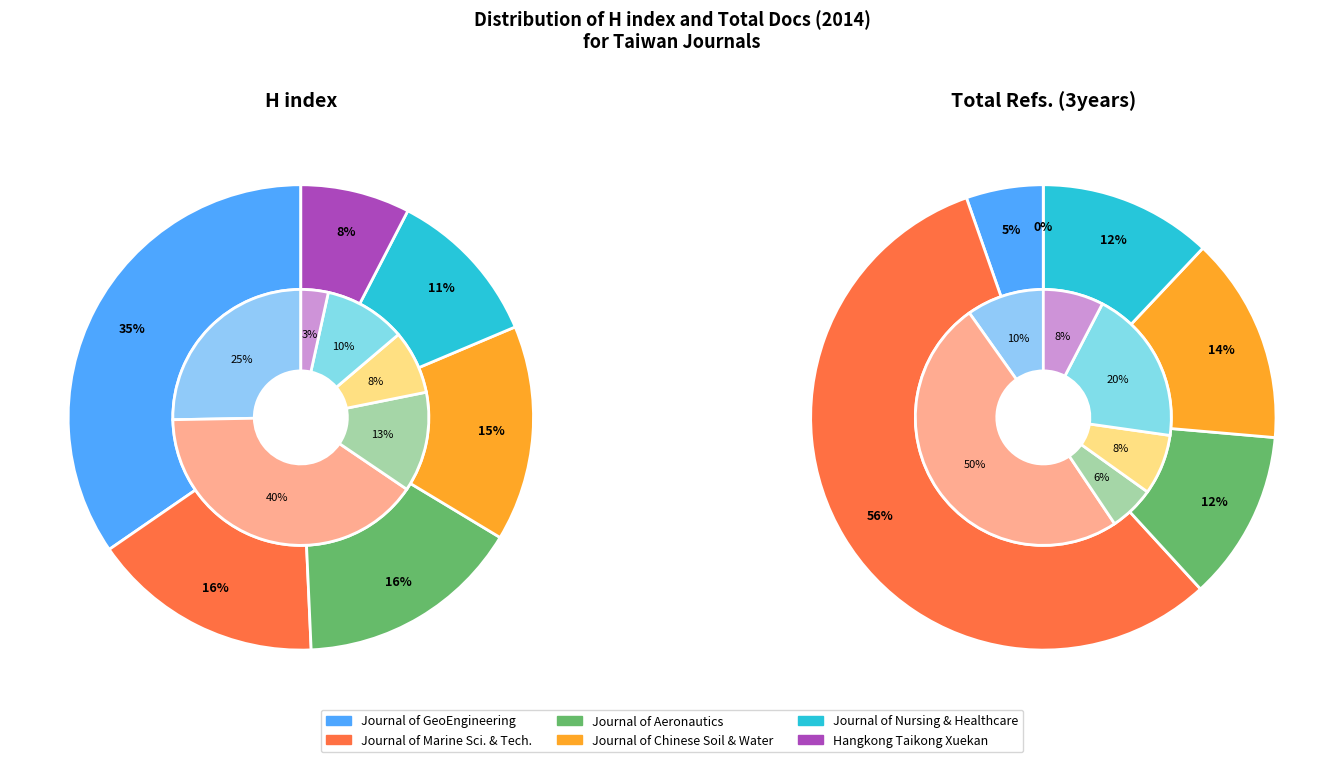

What portion of the pie excludes Journal of Aeronautics Astronautics?

84.3%